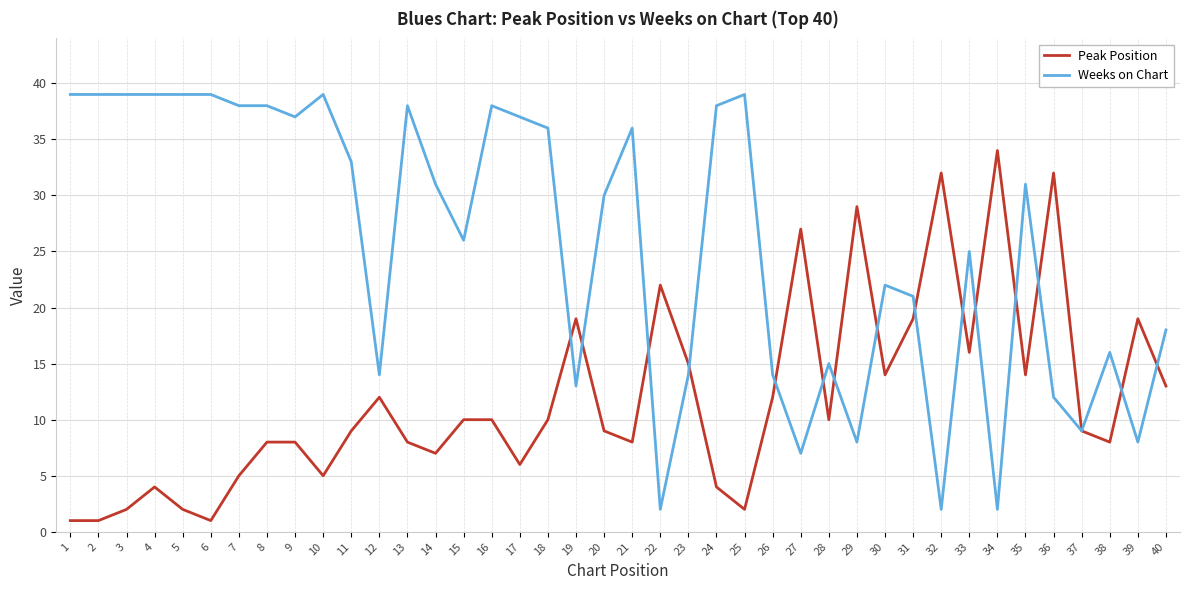

Does the chart have visible grid lines?

Yes